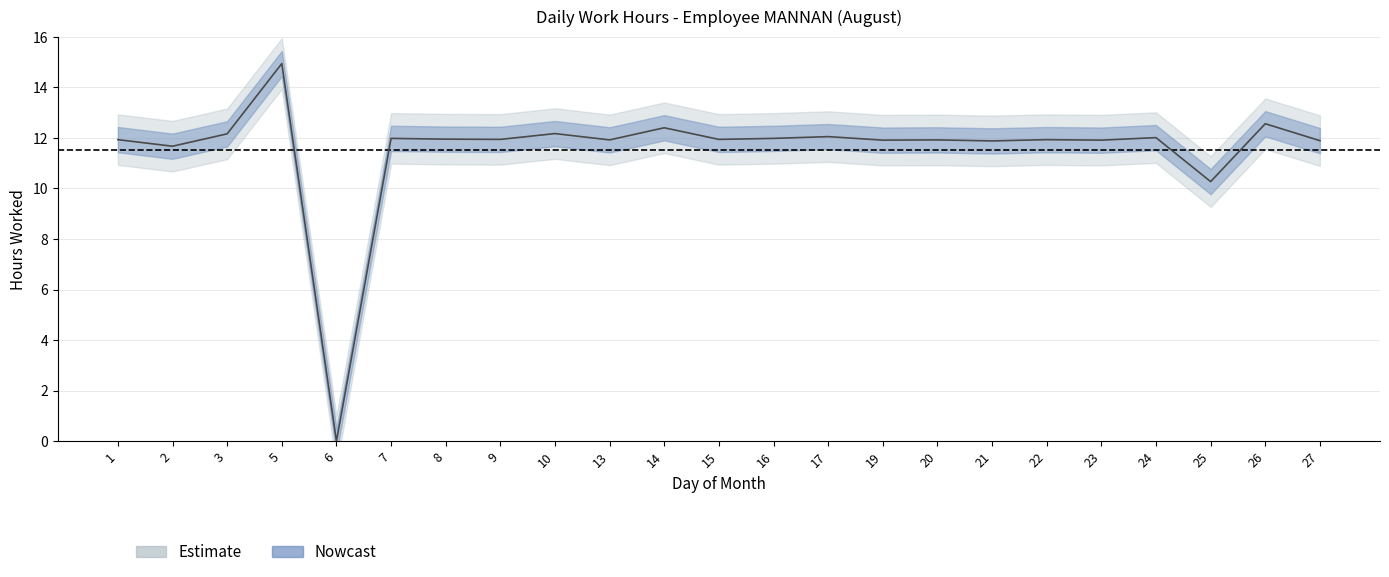

How many interior local peaks (higher than both neighbors) does the data have?

9